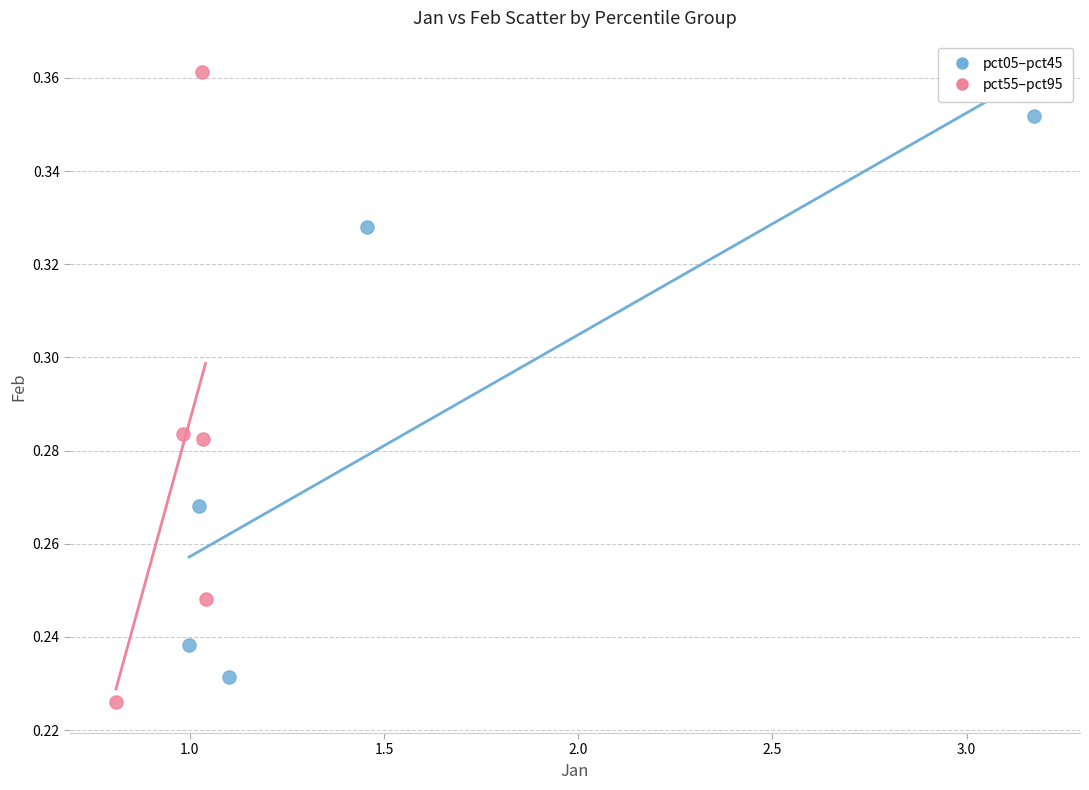

What are all the series names shown in the legend?

pct05–pct45, pct55–pct95